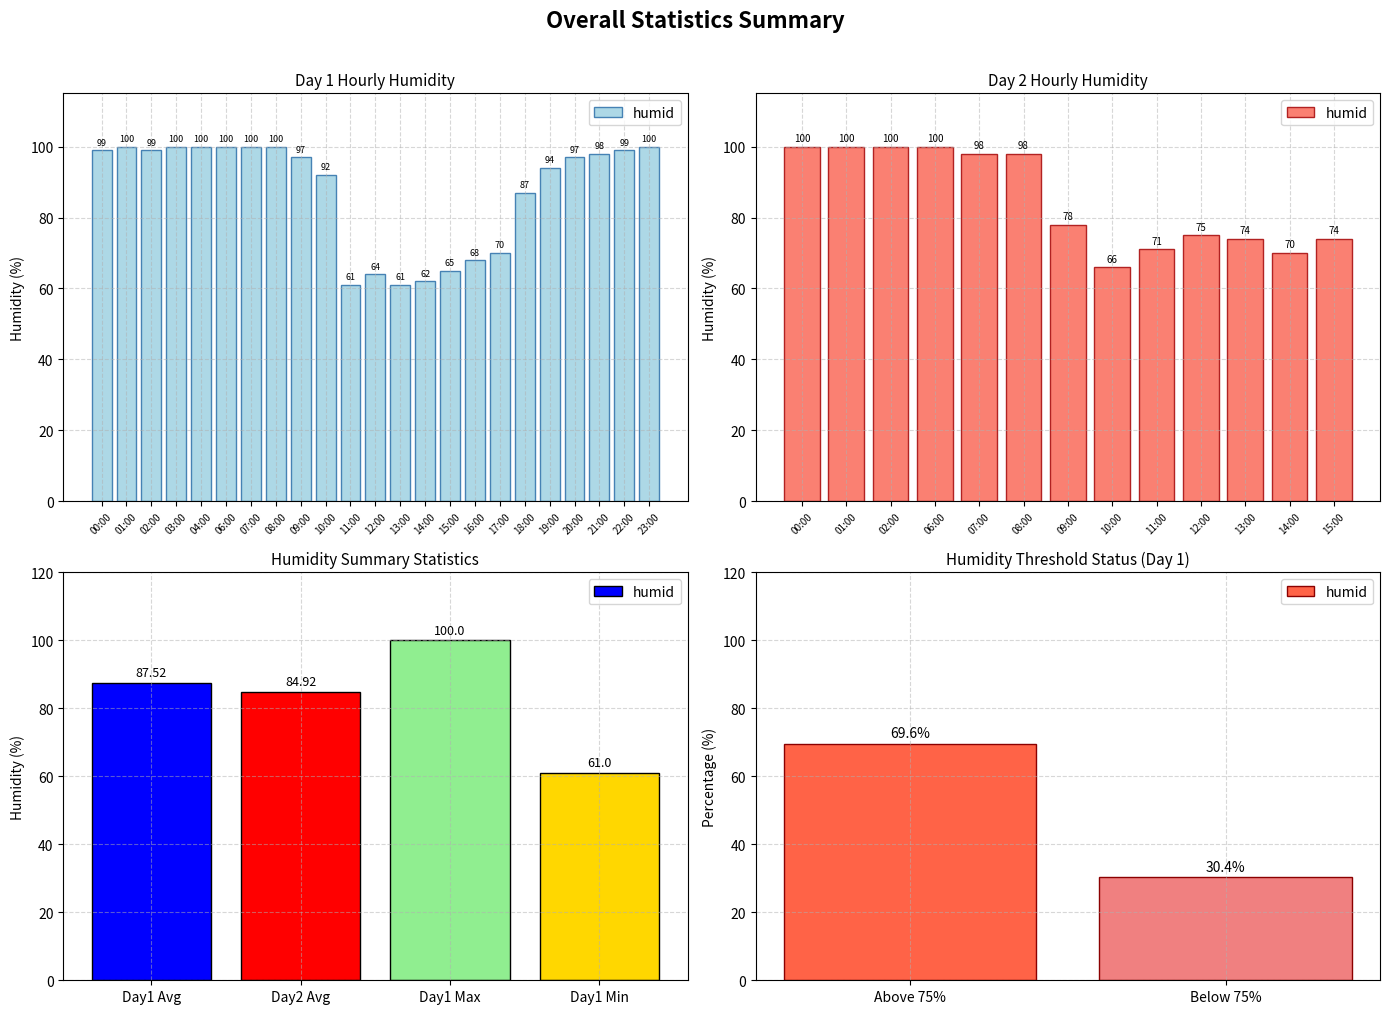

How many series are shown in this chart?

1